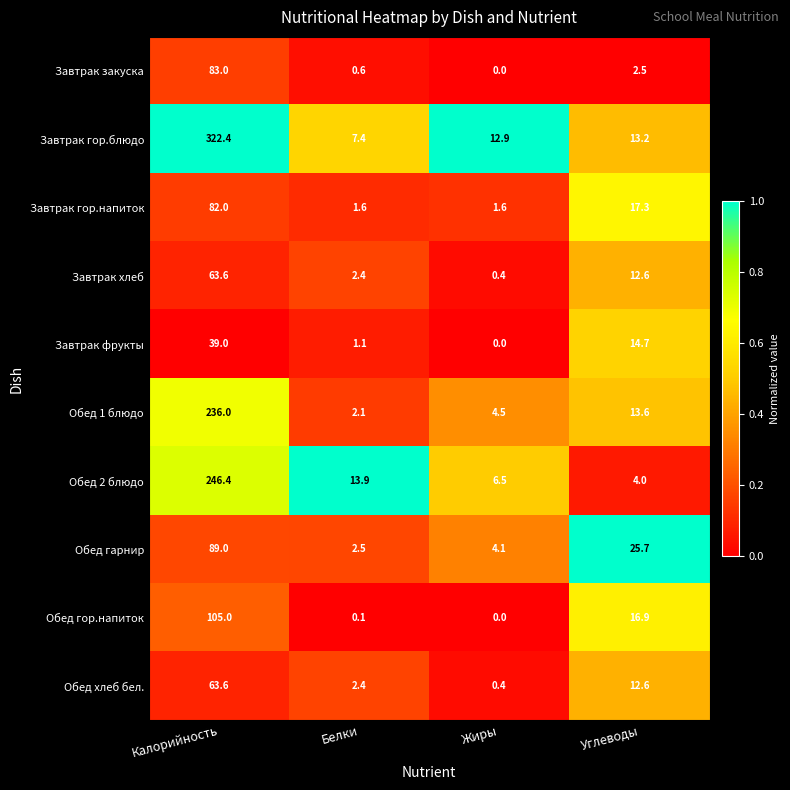

Which series changed the most between Жиры and Углеводы?

Обед гарнир